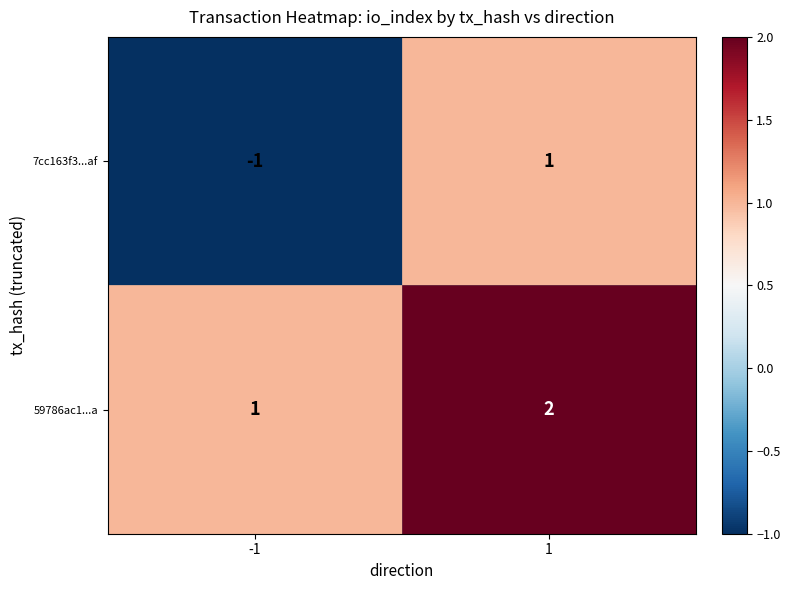

Rank the series at -1 from lowest to highest value.

7cc163f3...af, 59786ac1...a